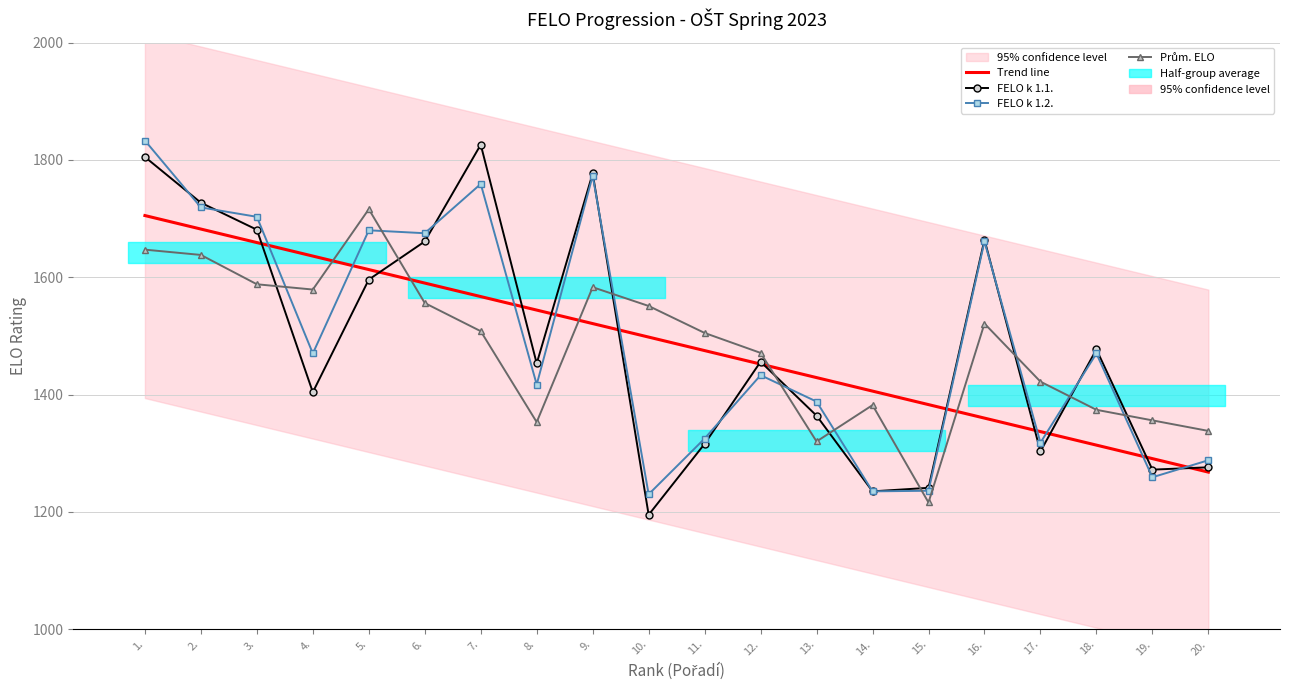

Which series changed the most between 5. and 20.?

FELO k 1.2.